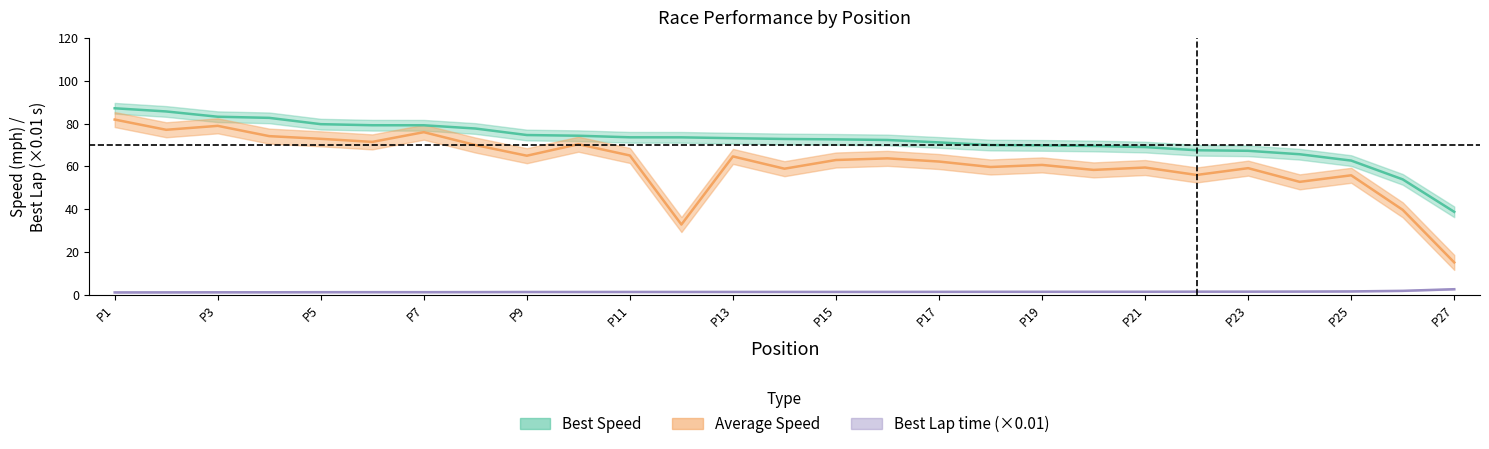

What is the sum of the Best Lap time values at 6 and 10?

2.7